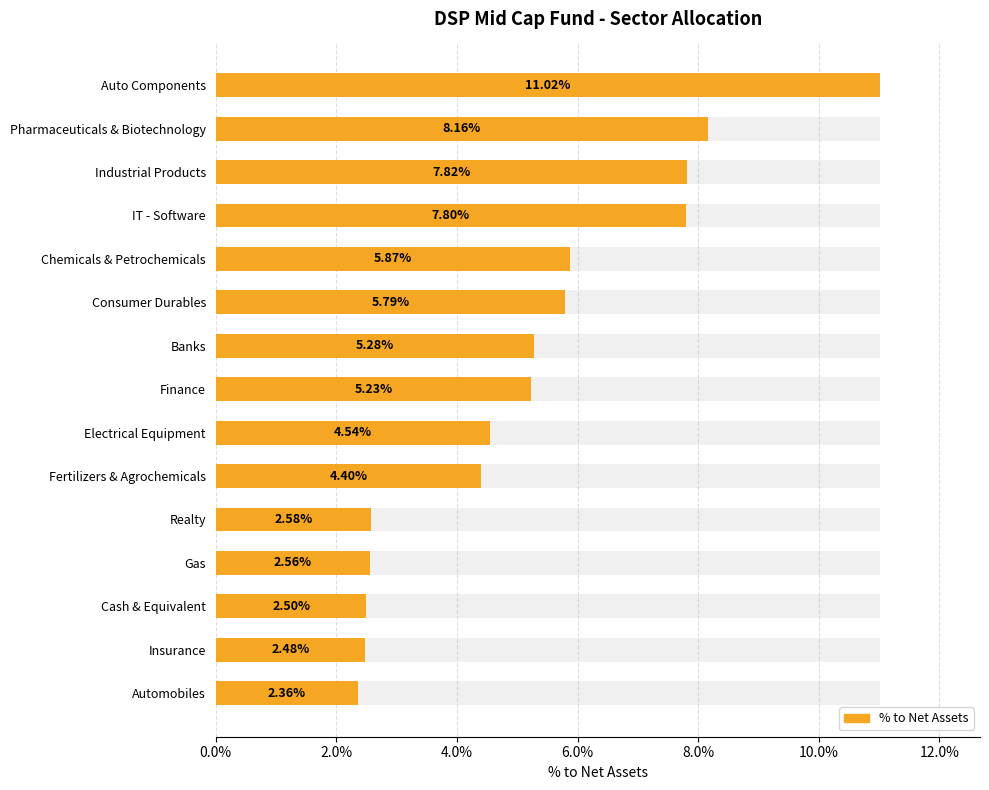

The value at Fertilizers & Agrochemicals is 0.0. True or false?

False